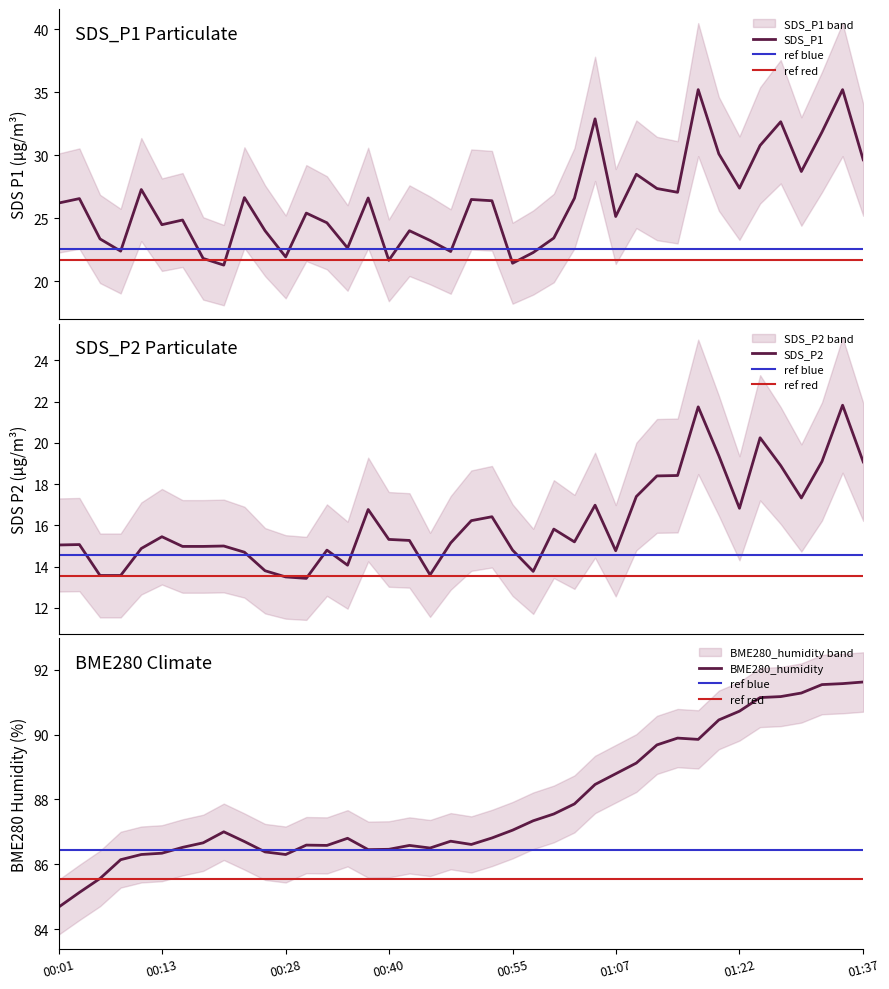

Where is the first local maximum for SDS_P1?

00:03